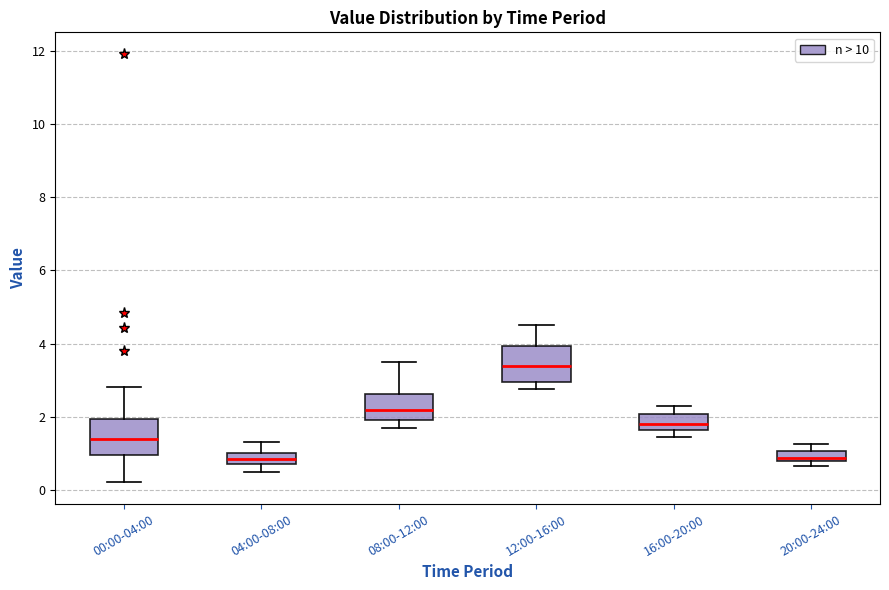

Where is the upper edge of the box for 08:00-12:00 on the y-axis? The values are not printed on the chart, so give them approximately, as read against the axis.

2.6